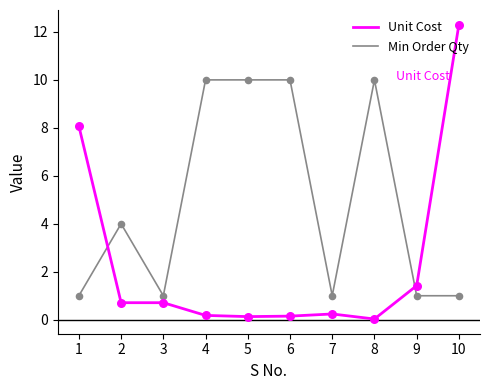

Which series changed the most between 5 and 9?

Min Order Qty